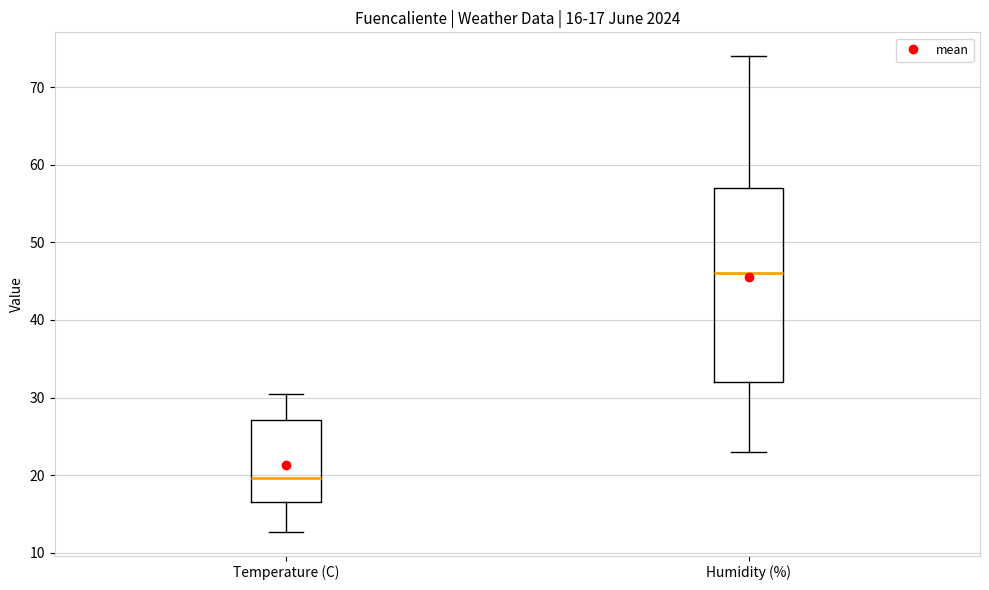

Comparing the boxes themselves (not the whiskers), which one is the tallest?

Humidity (%)